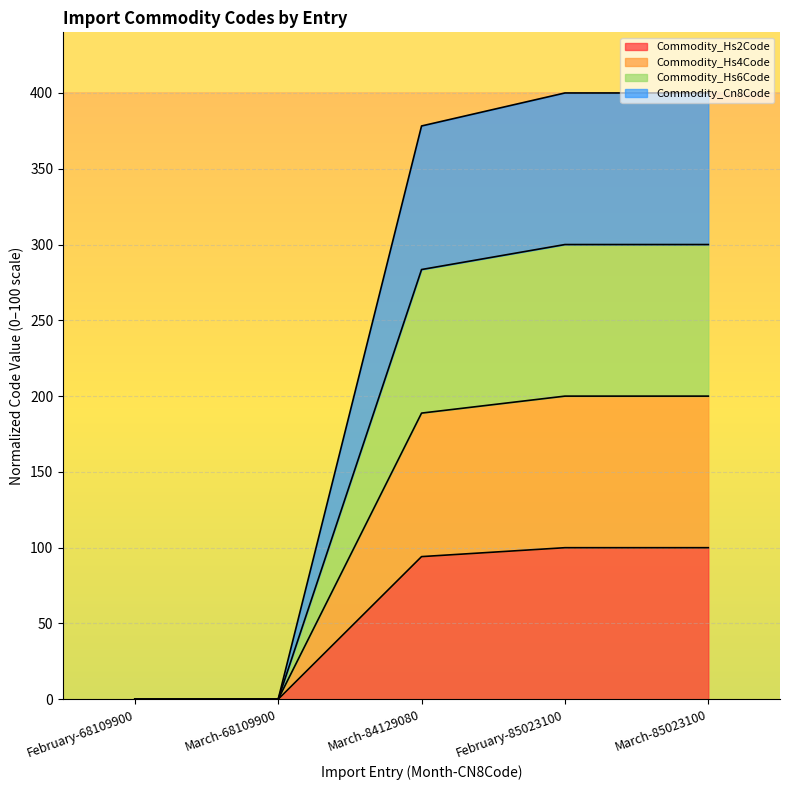

True or false: Commodity_Hs2Code has a value of 0.0 at February-68109900.

True